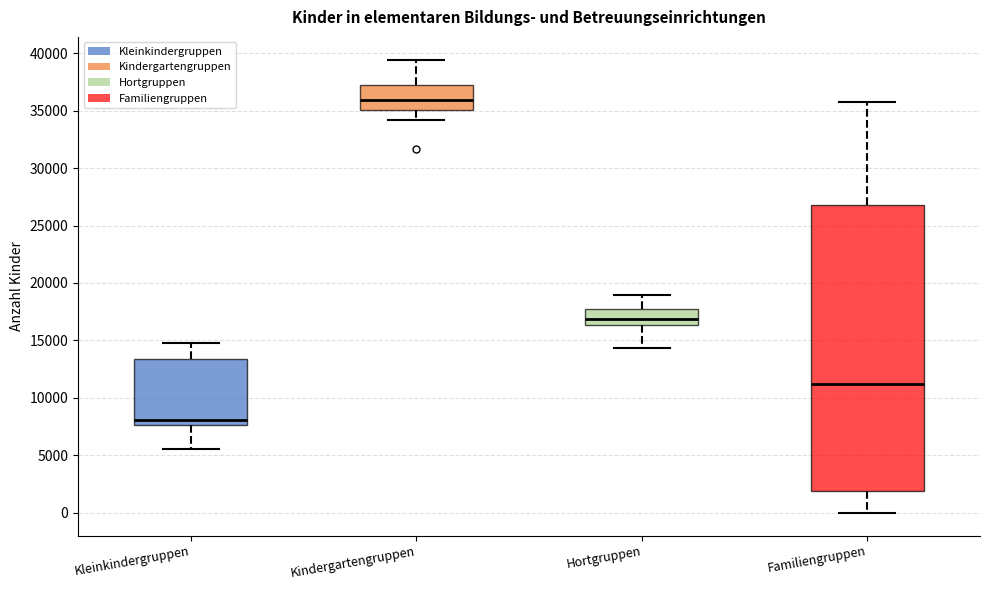

Which box has the highest median line?

Kindergartengruppen